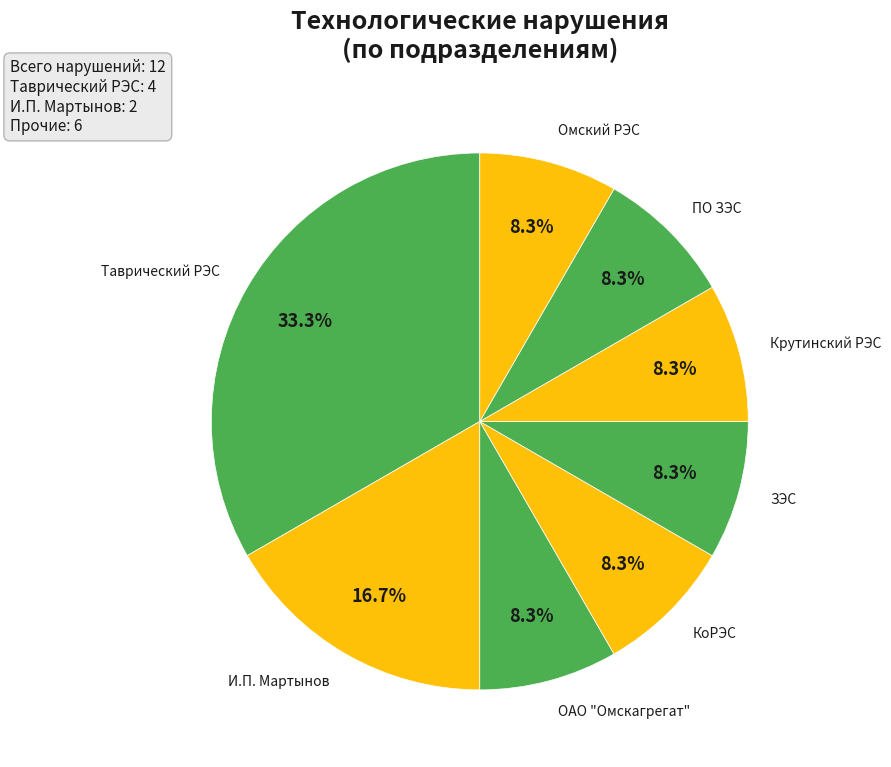

How many segments does this pie chart have?

8